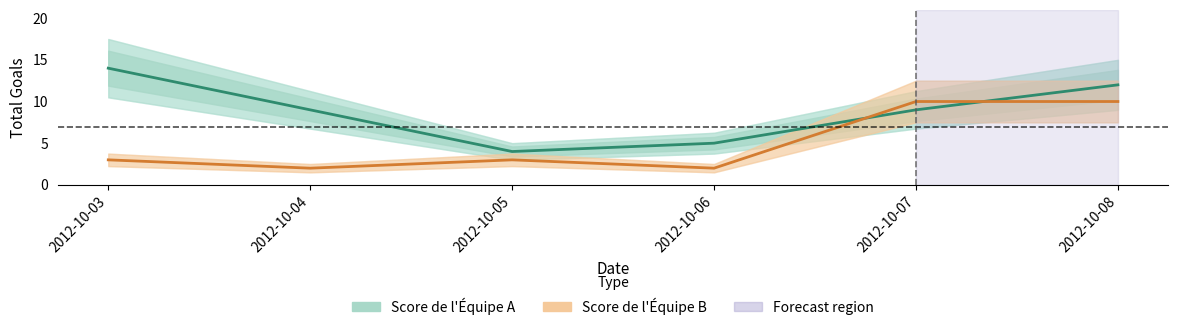

List the series in order of their peak value, highest first.

Score de l Equipe A, Score de l Equipe B